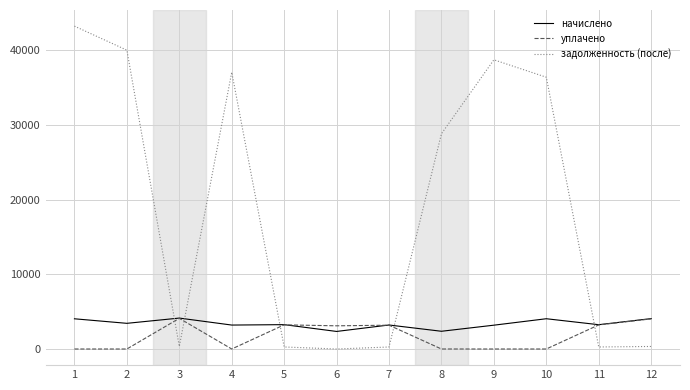

Count the number of categories in the chart.

12